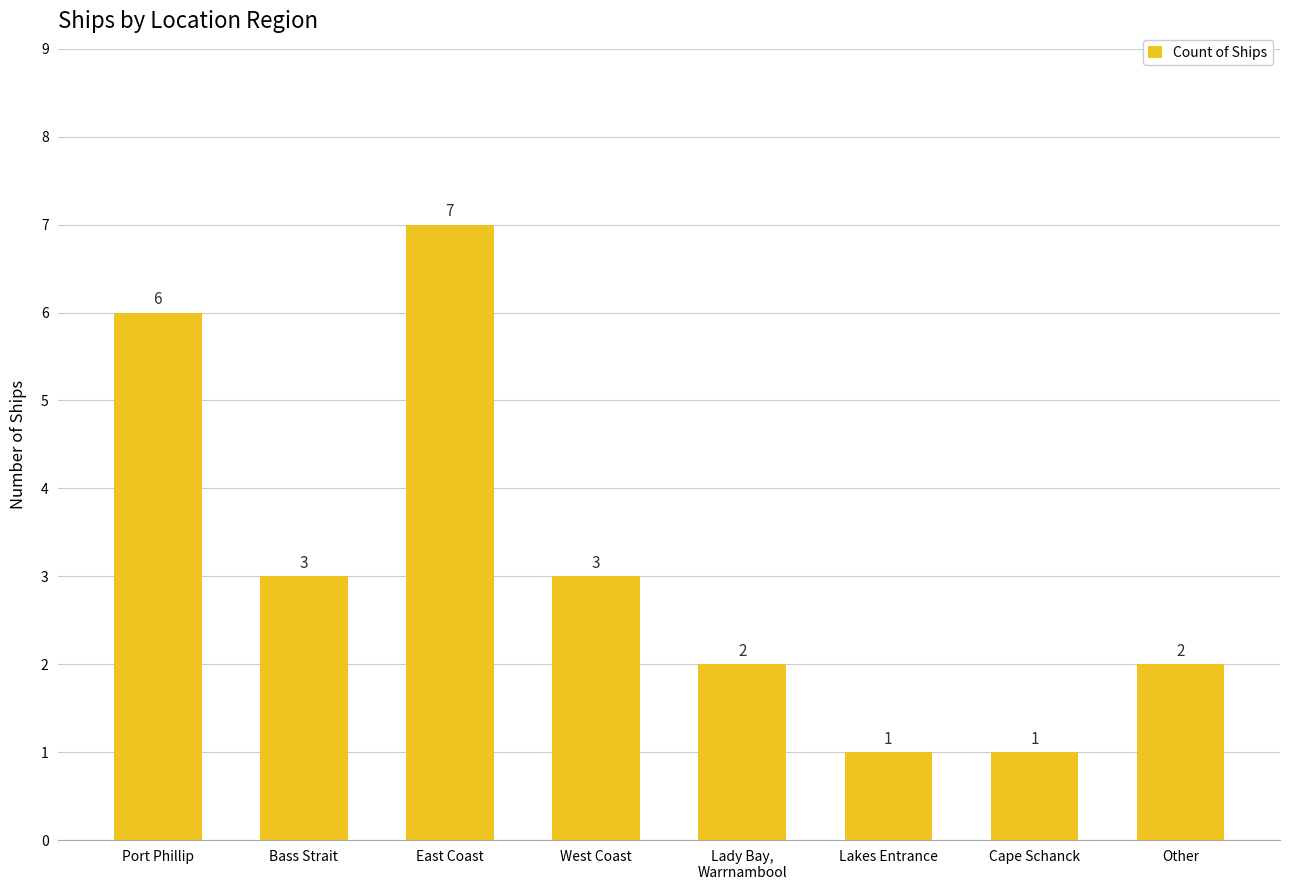

Are the bars horizontal?

No